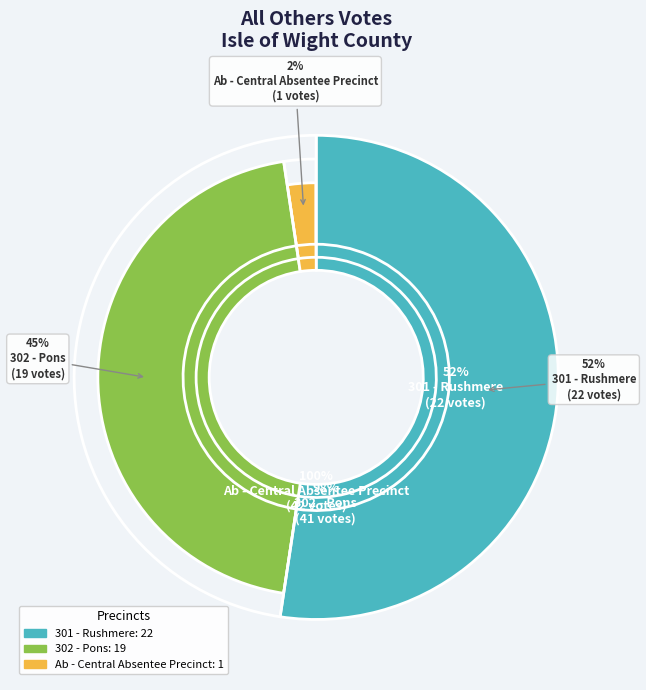

True or false: 301 - Rushmere accounts for 44% of the total.

False